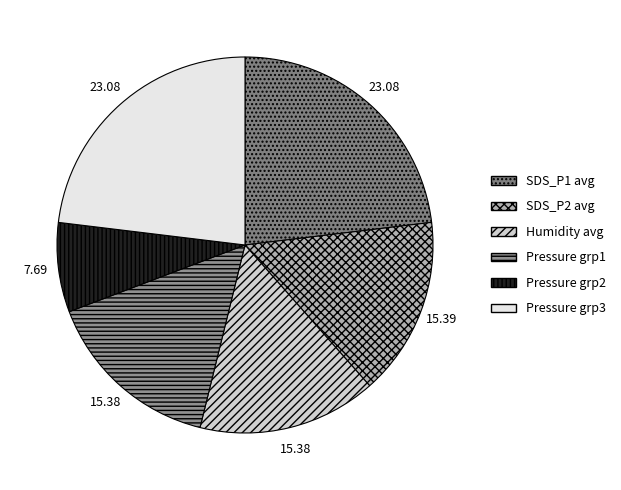

Count the number of slices in the pie.

6